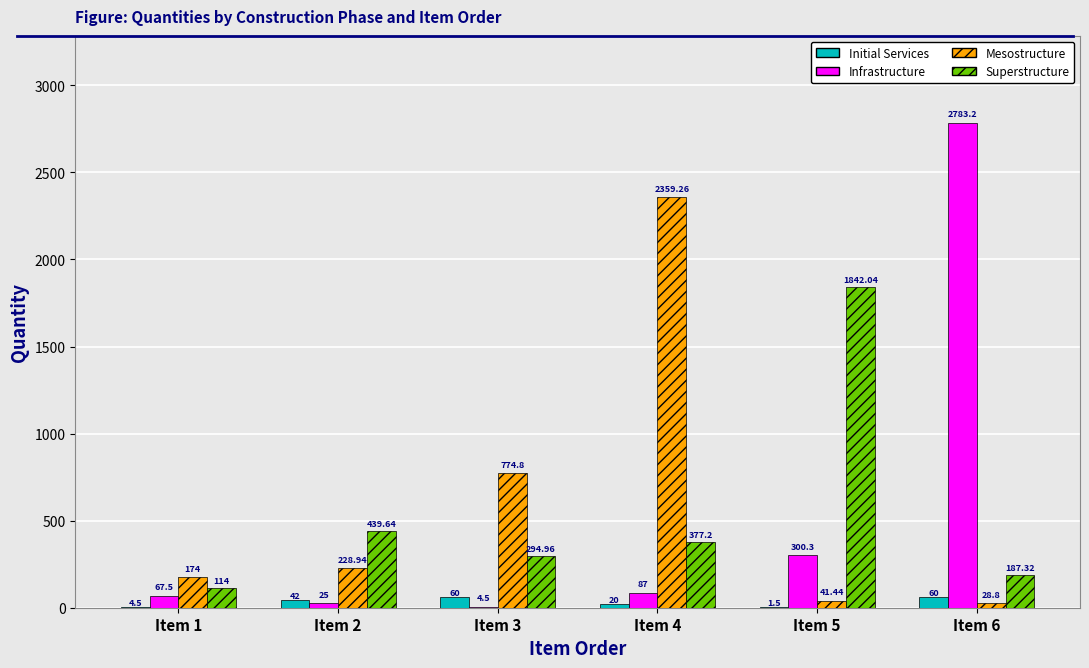

Which series changed the most between Item 1 and Item 5?

Superstructure